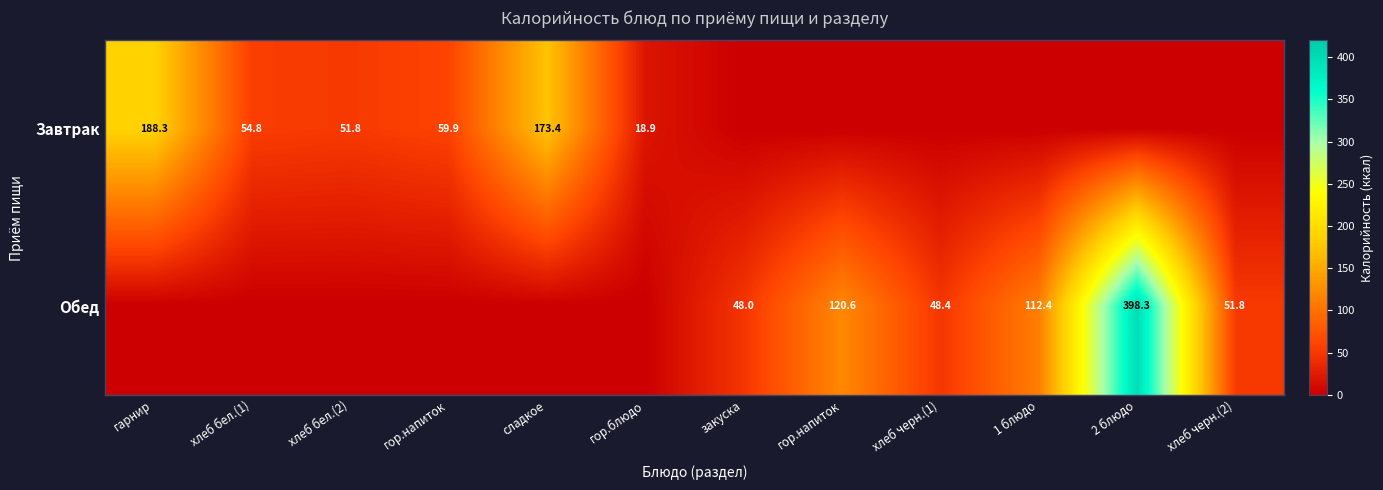

Which category has the highest value in the Завтрак series?

гарнир